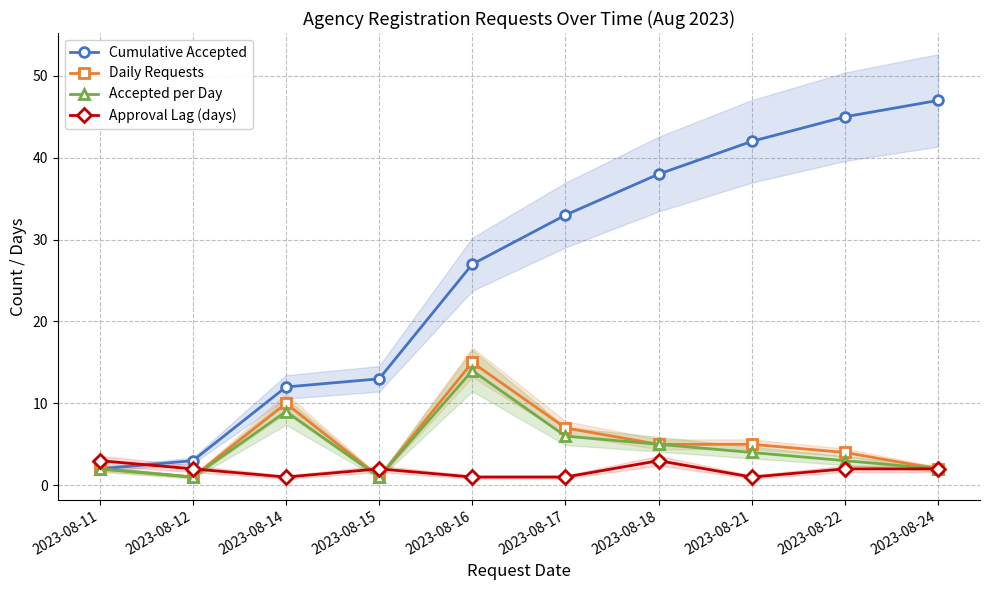

What are all the series names shown in the legend?

Cumulative Accepted, Daily Requests, Accepted per Day, Approval Lag (days)